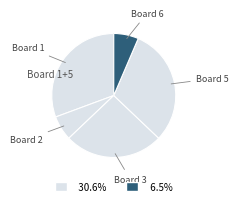

How many segments does this pie chart have?

5